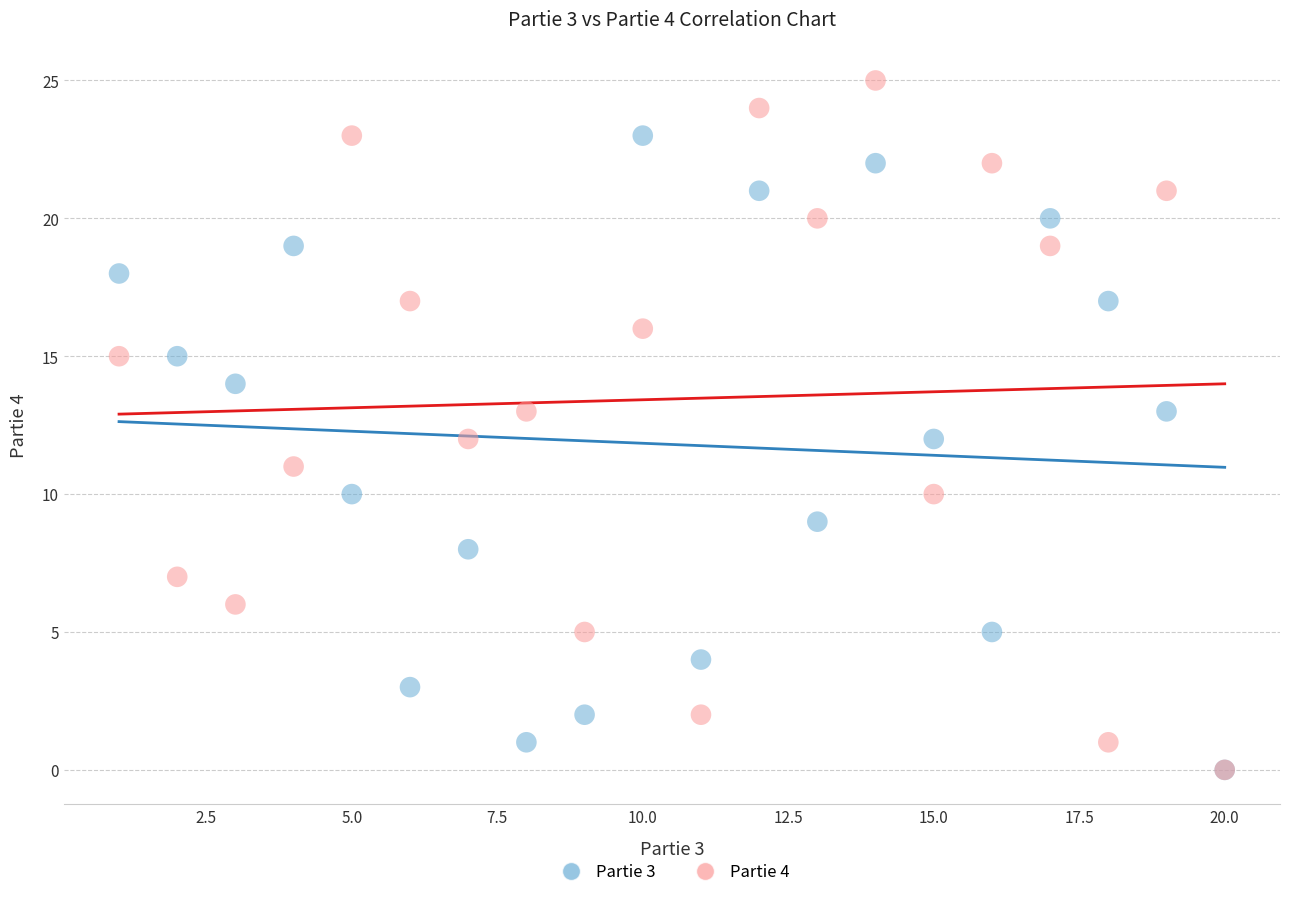

Which series has the widest spread of Y values?

Partie 4